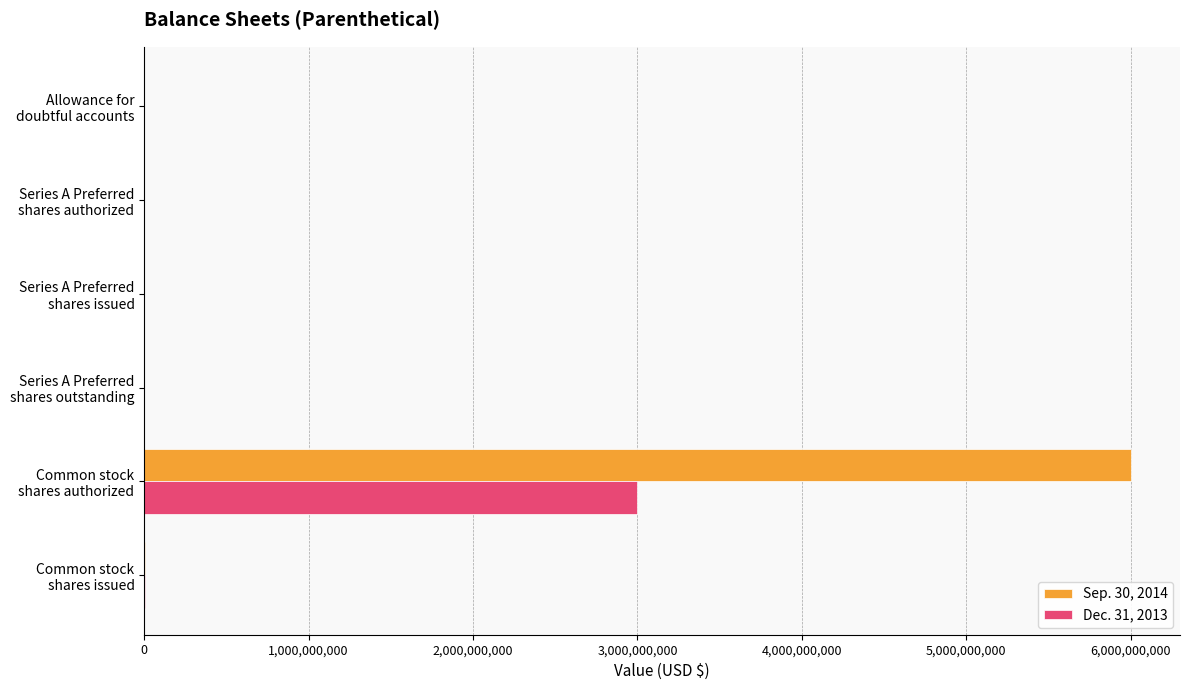

Which series has the largest total across all categories?

Sep. 30, 2014